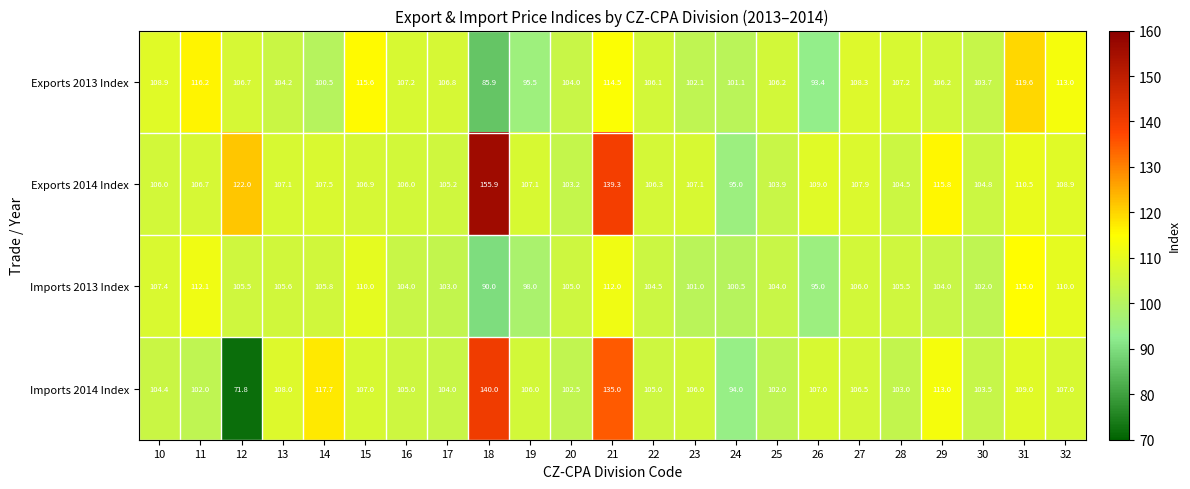

Which series changed the most between 15 and 32?

Exports 2013 Index